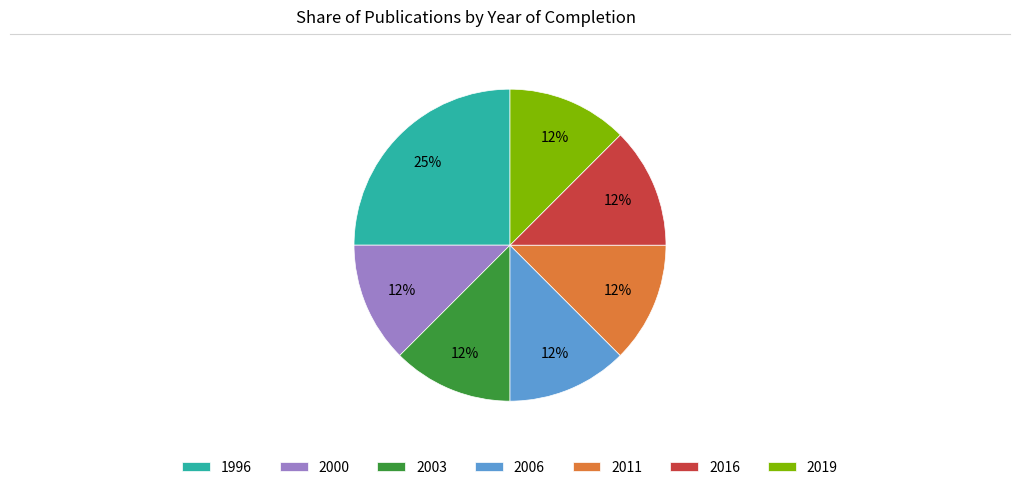

The 2006 slice represents 2% of the pie. True or false?

False